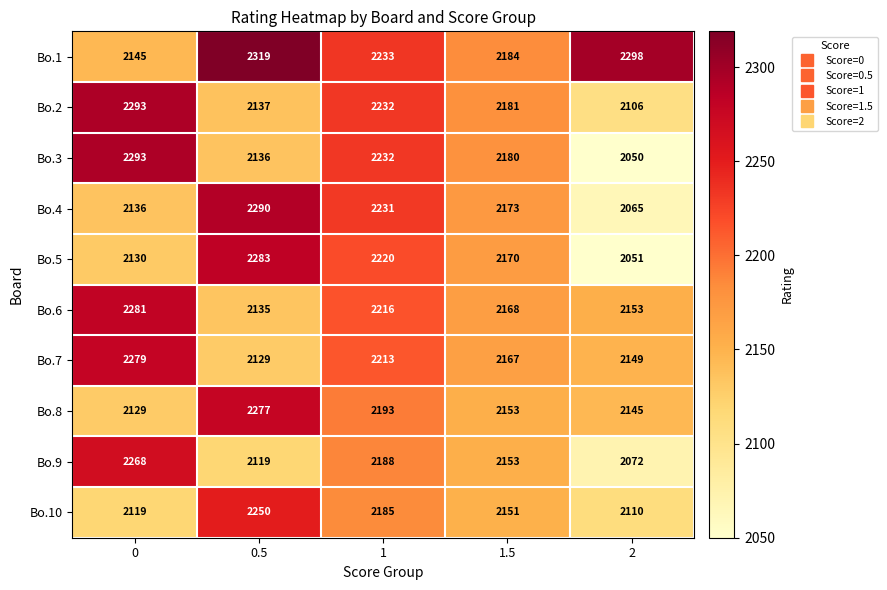

Read the Bo.2 value at 0.5.

2137